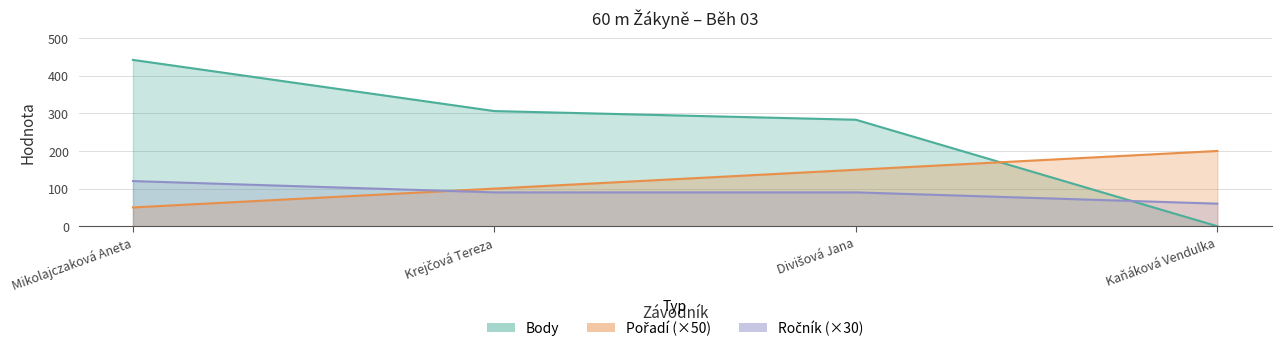

At how many categories does at least one series exceed 310?

1